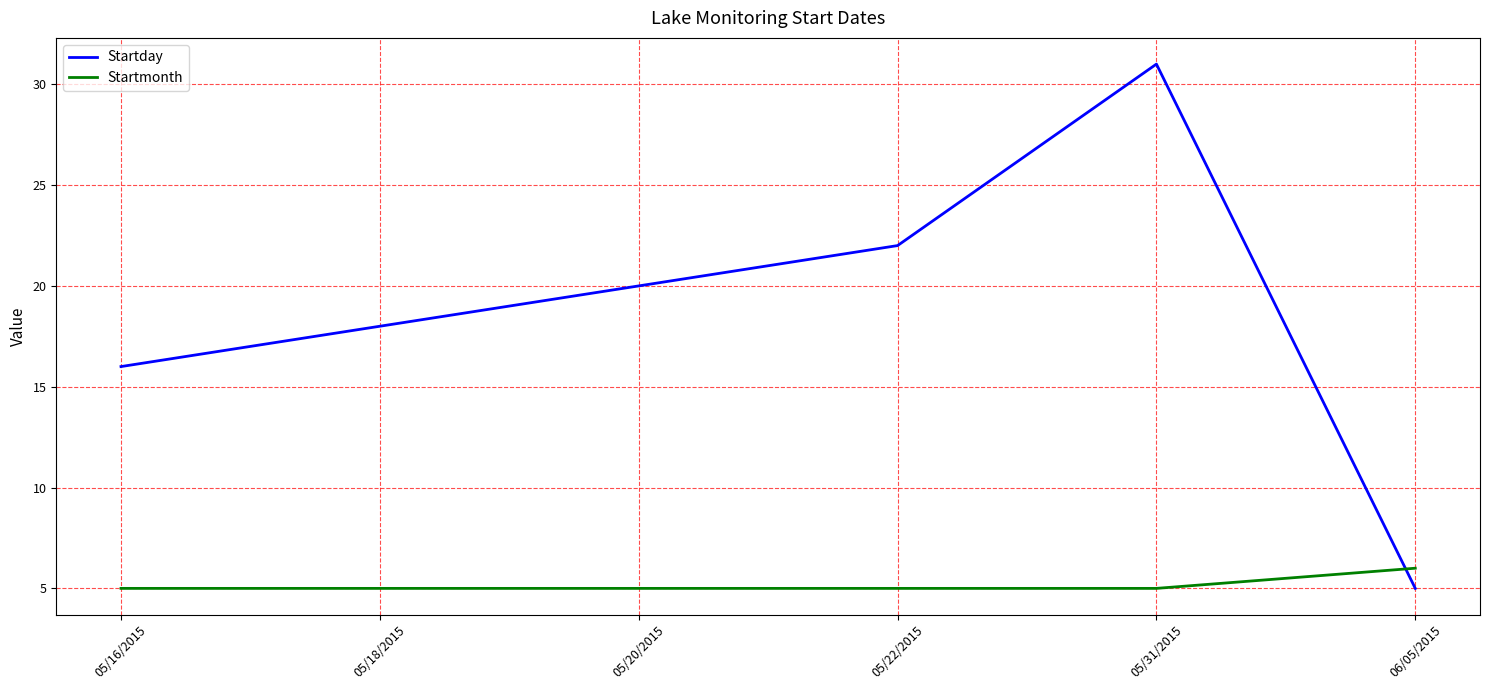

Which series has the widest spread of values?

Startday